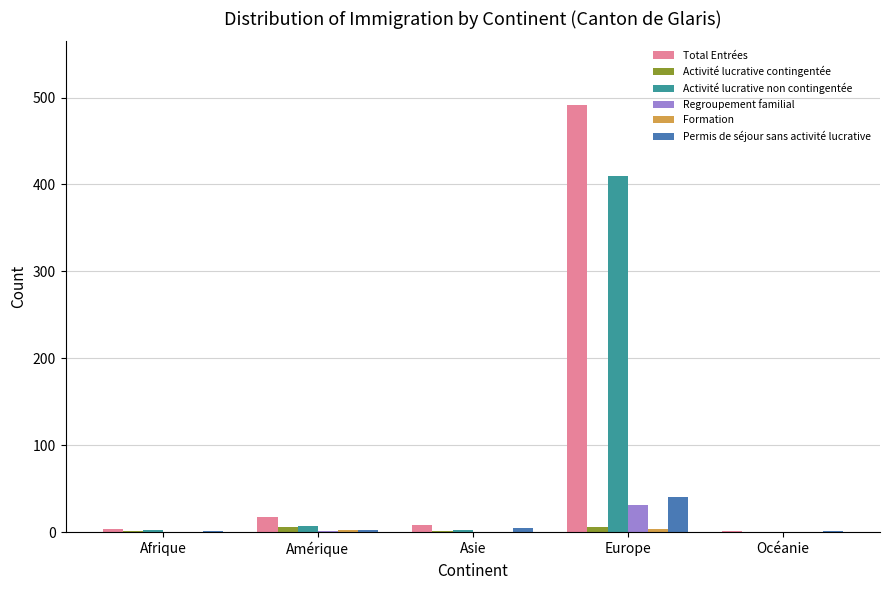

Between Amérique and Océanie, which series saw the biggest shift?

Total Entrées